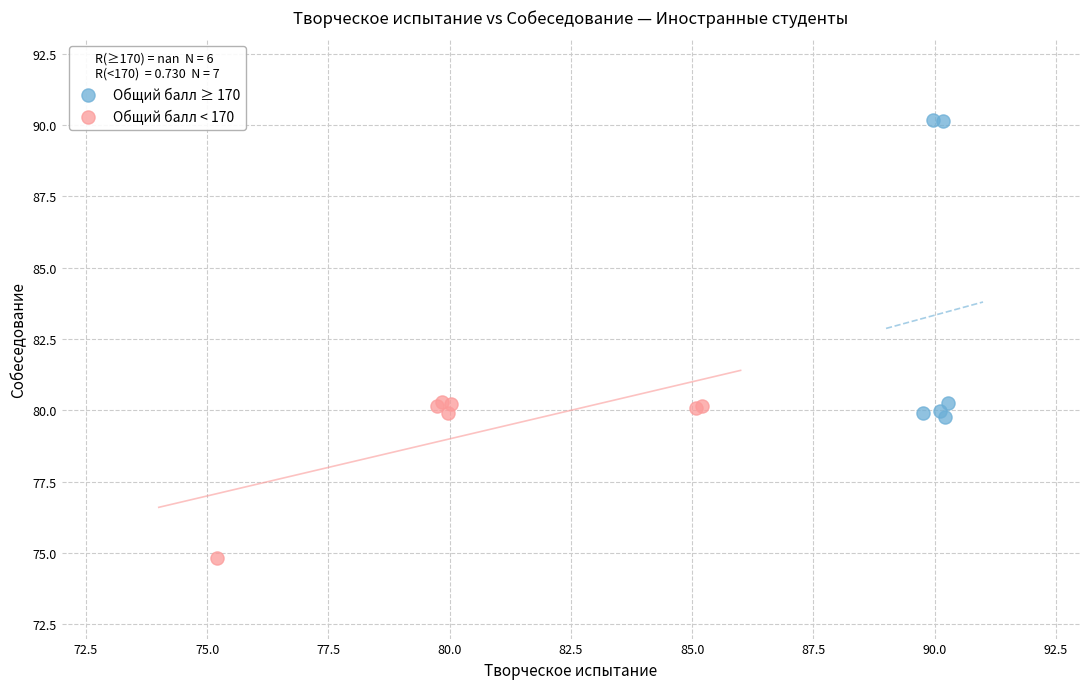

Which series has the largest Y range (max minus min)?

Общий балл ≥ 170